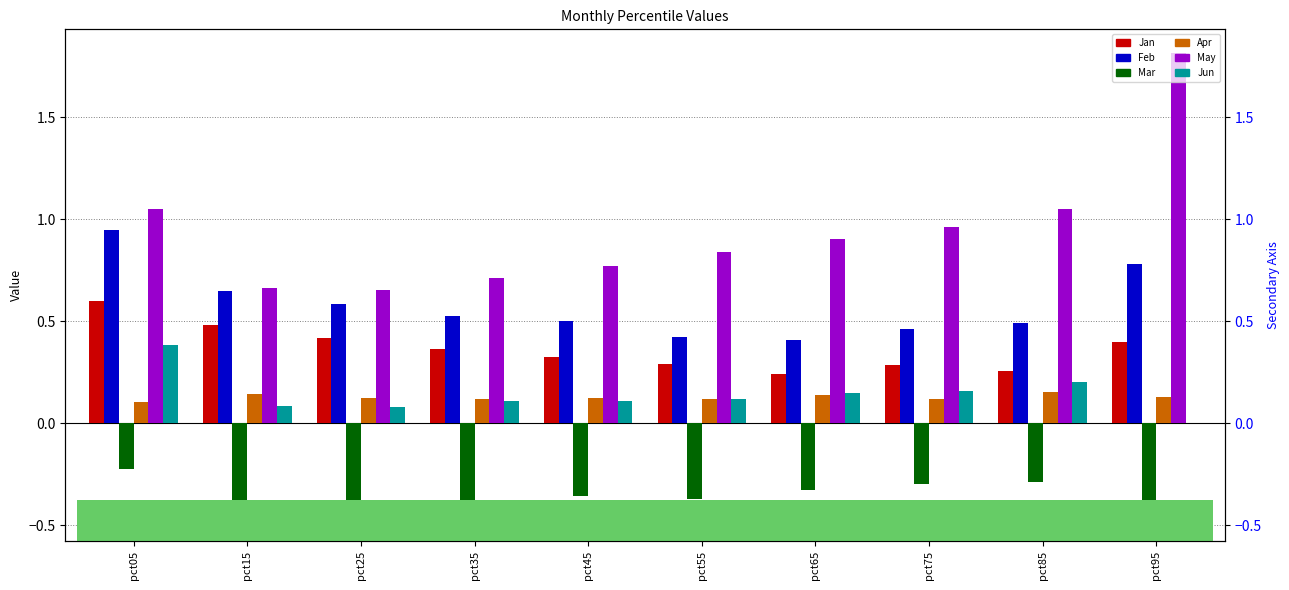

Is it true that Jan equals 0.3 at pct75?

True